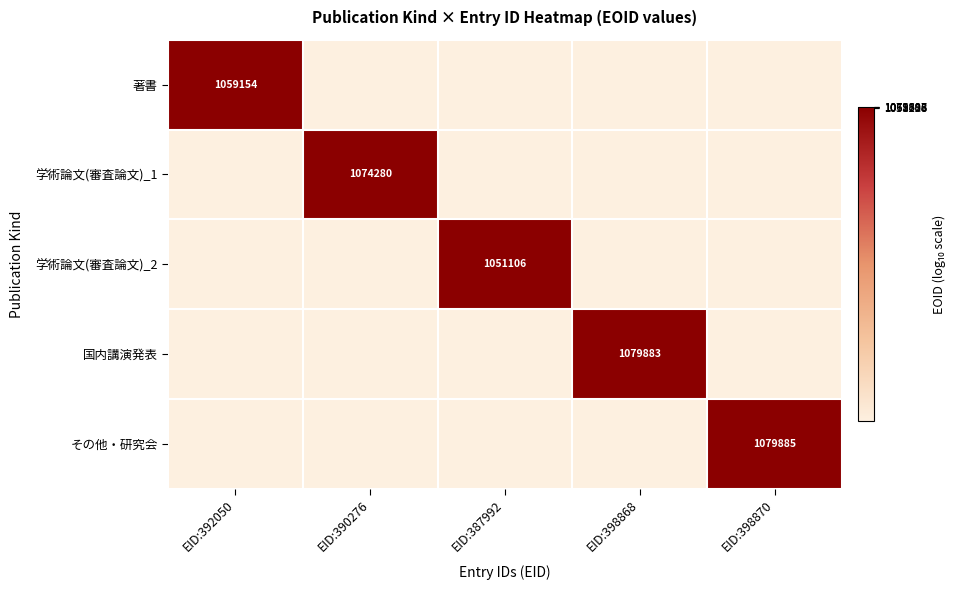

True or false: 学術論文(審査論文)_2 has a value of 1051106 at EID:387992.

True